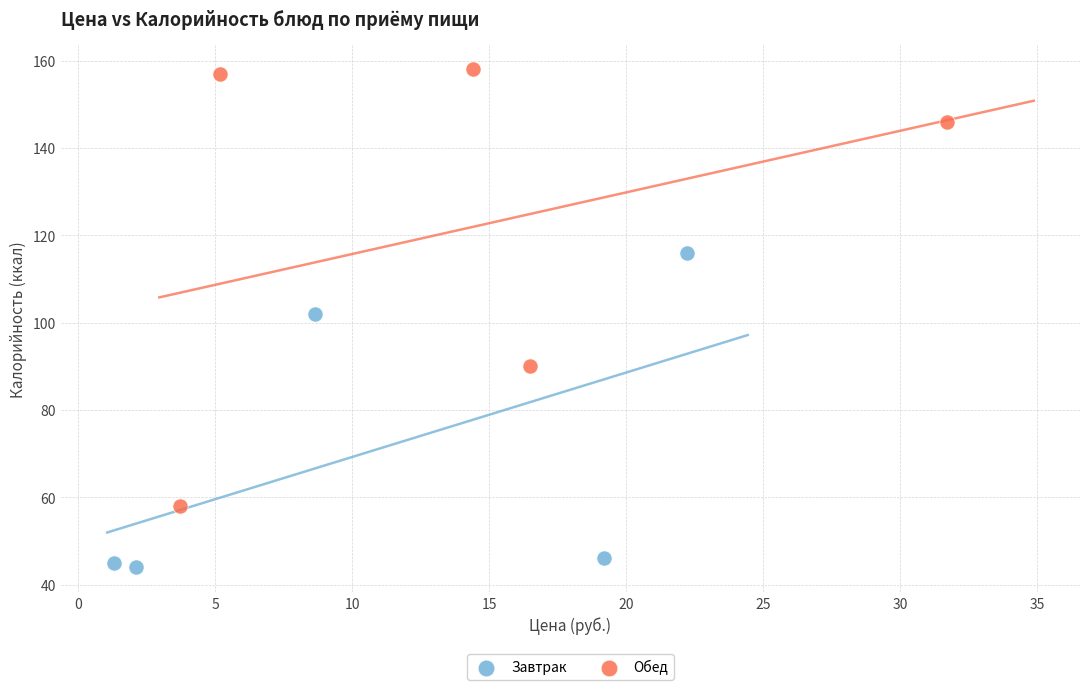

Which series reaches the maximum Y coordinate?

Обед